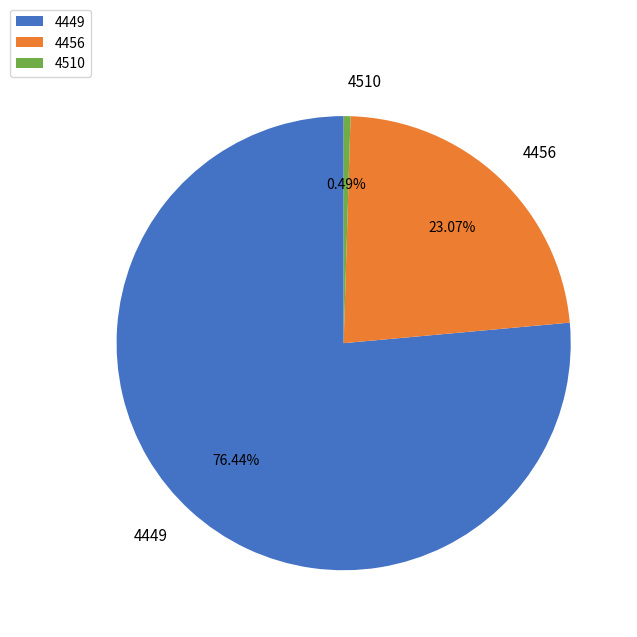

How many slices are in this pie chart?

3